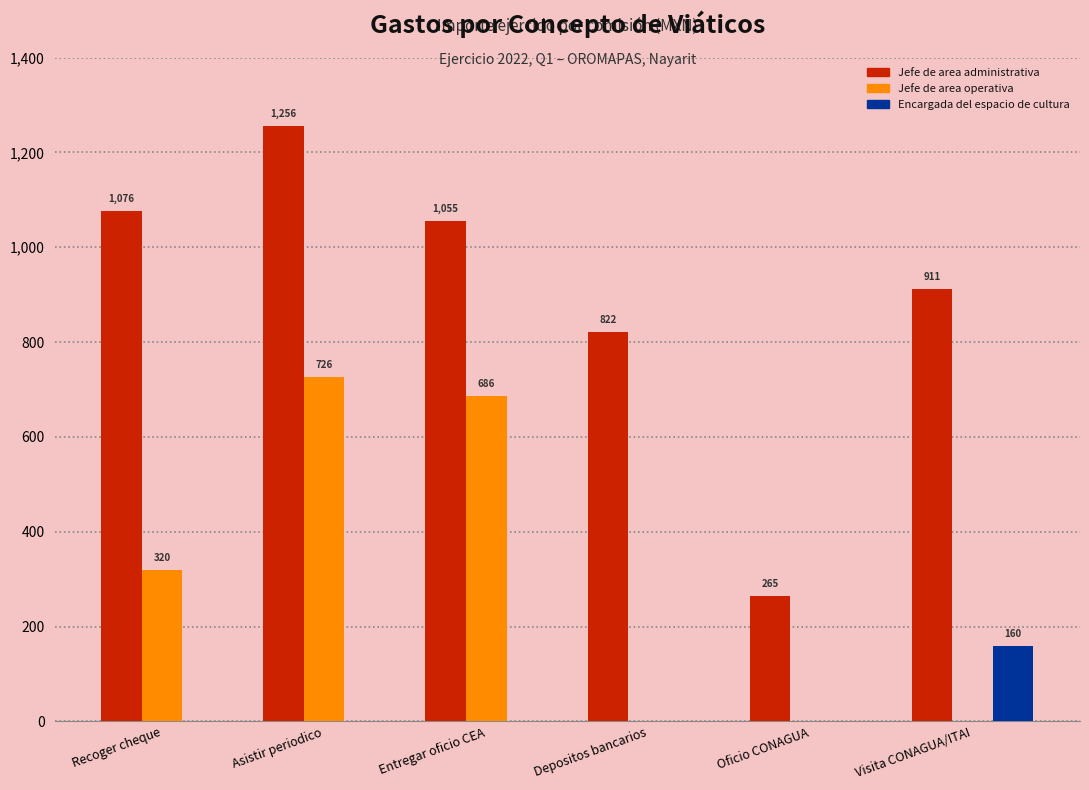

What are all the series names shown in the legend?

Jefe de area administrativa, Jefe de area operativa, Encargada del espacio de cultura